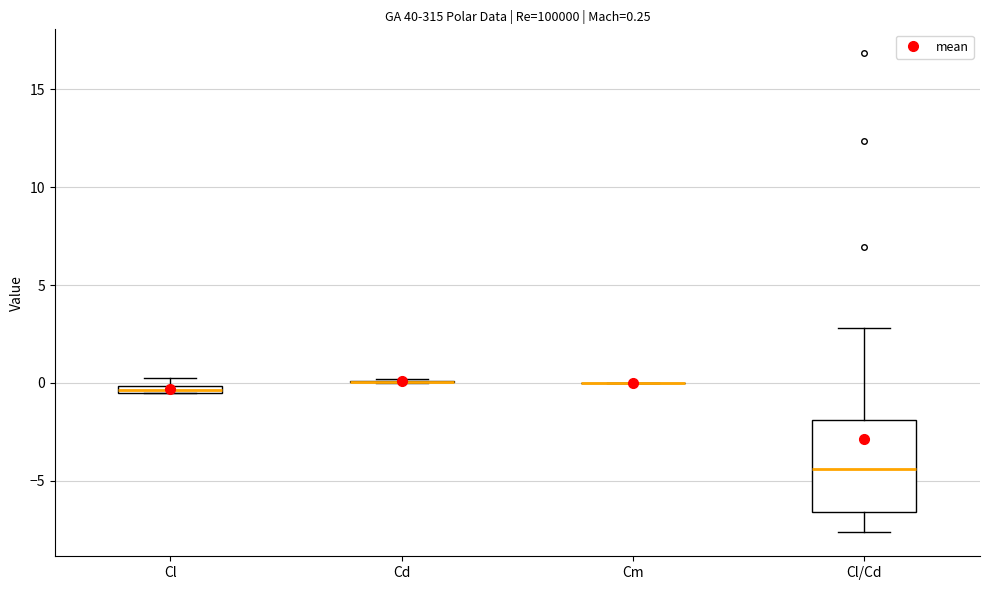

Which box is the tallest, from its lower edge to its upper edge?

Cl/Cd